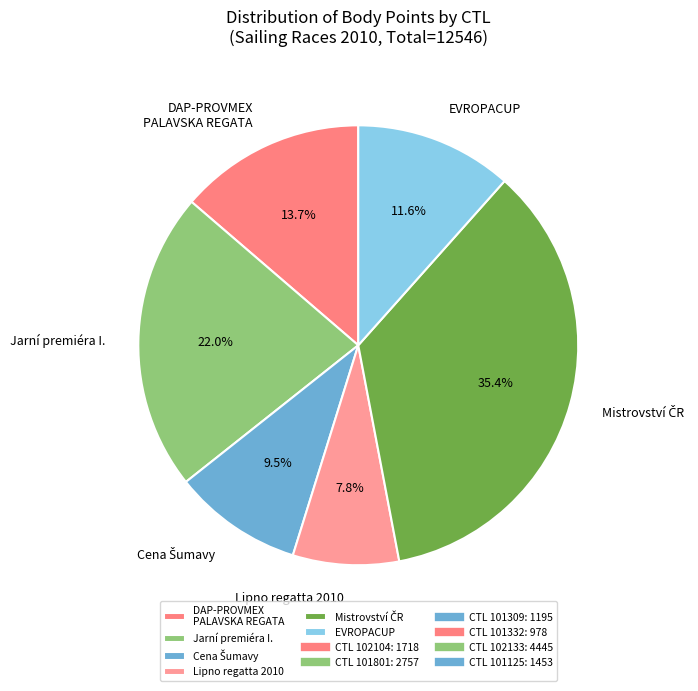

Is there a majority slice in this chart?

No